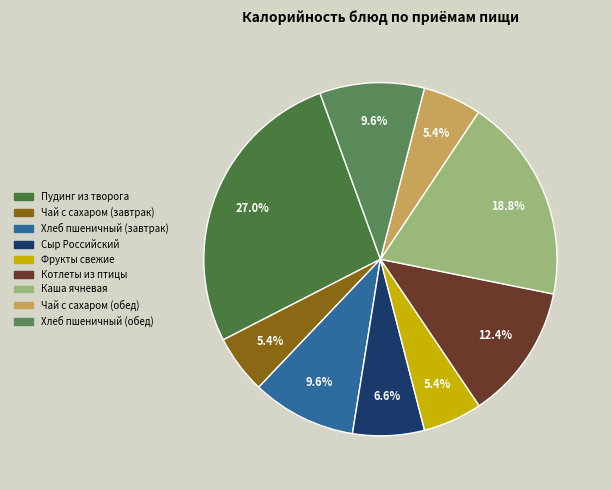

Which slice is the smallest?

Чай с сахаром (завтрак)